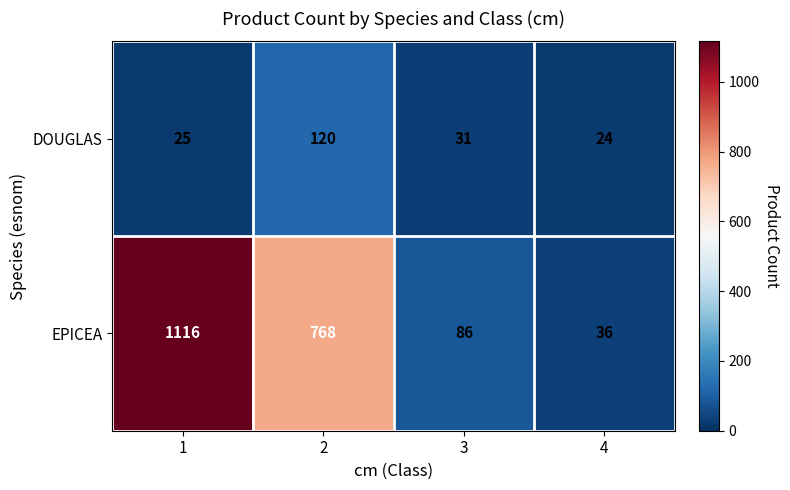

At how many categories does at least one series exceed 317?

2